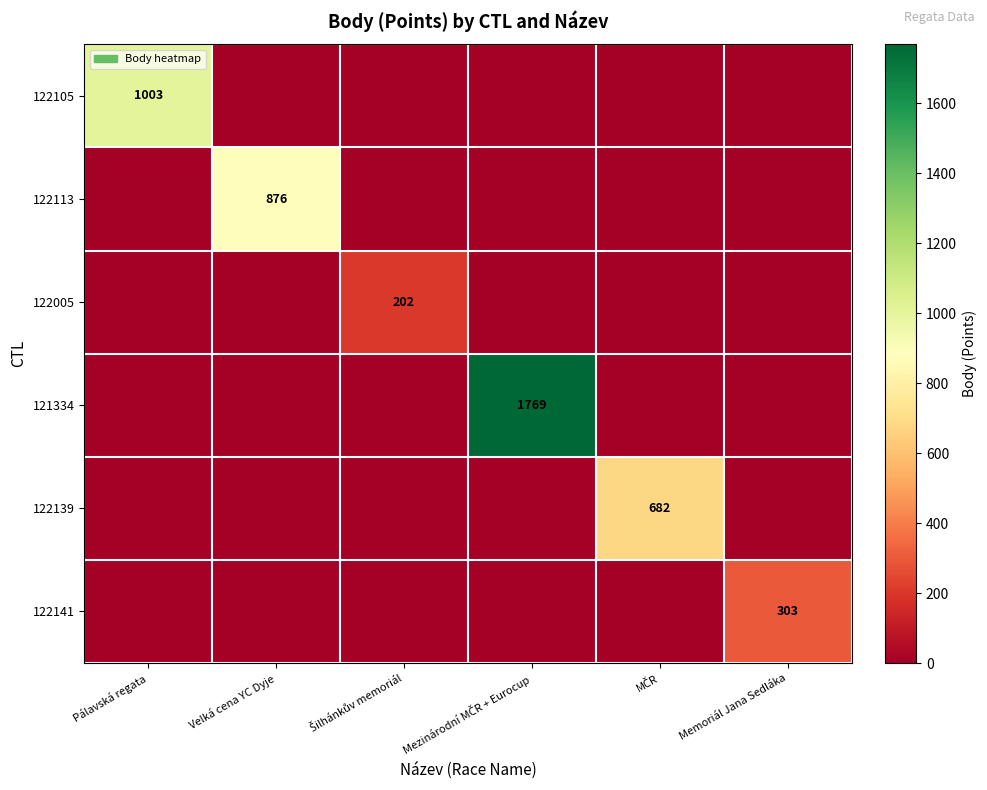

Which category has the lowest value in the 122105 series?

Velká cena YC Dyje